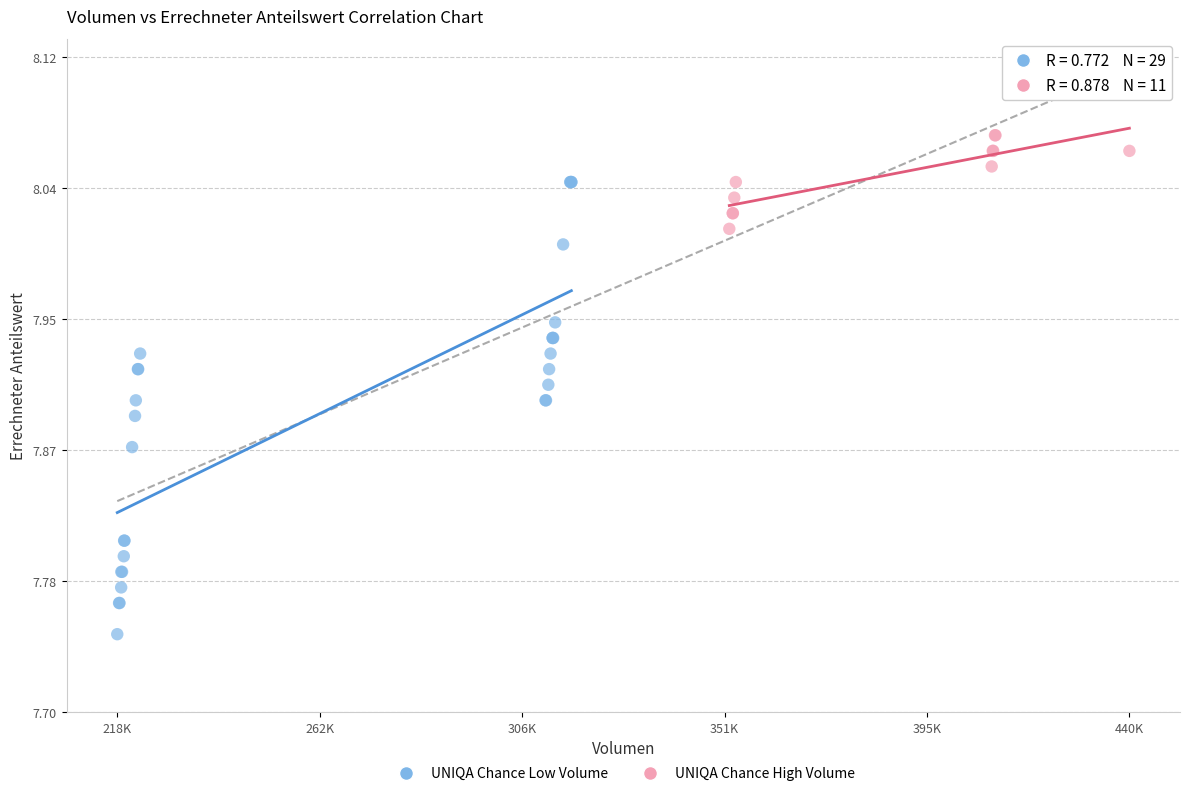

Which series contains the highest Y value?

UNIQA Chance High Volume